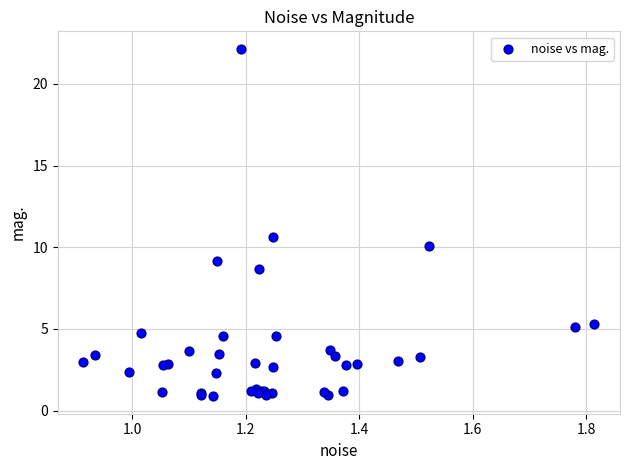

What Y value in the scatter plot is closest to 11?

10.6